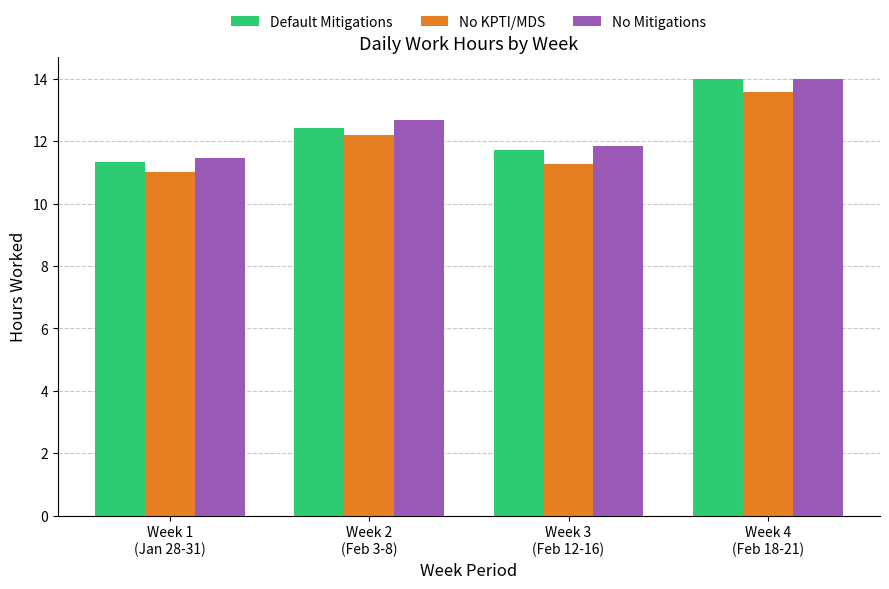

List the series in order of their overall mean, highest first.

No Mitigations, Default Mitigations, No KPTI/MDS